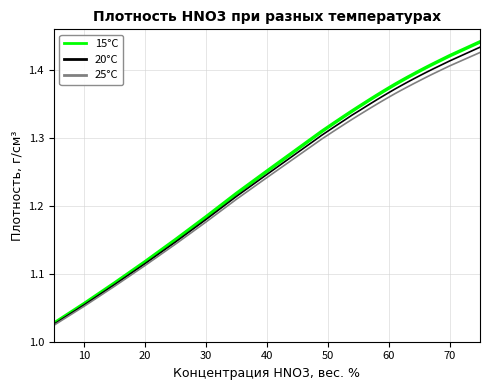

Which series has the largest range (max minus min)?

15°C